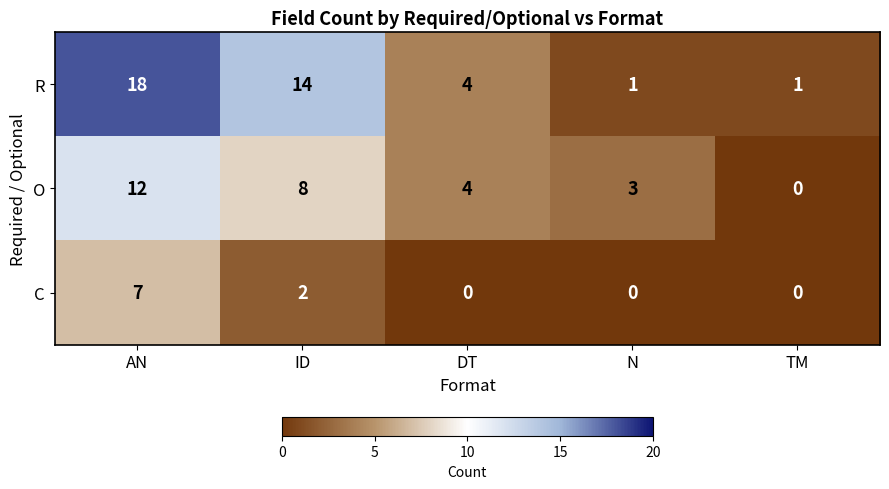

Which series has the largest range (max minus min)?

R